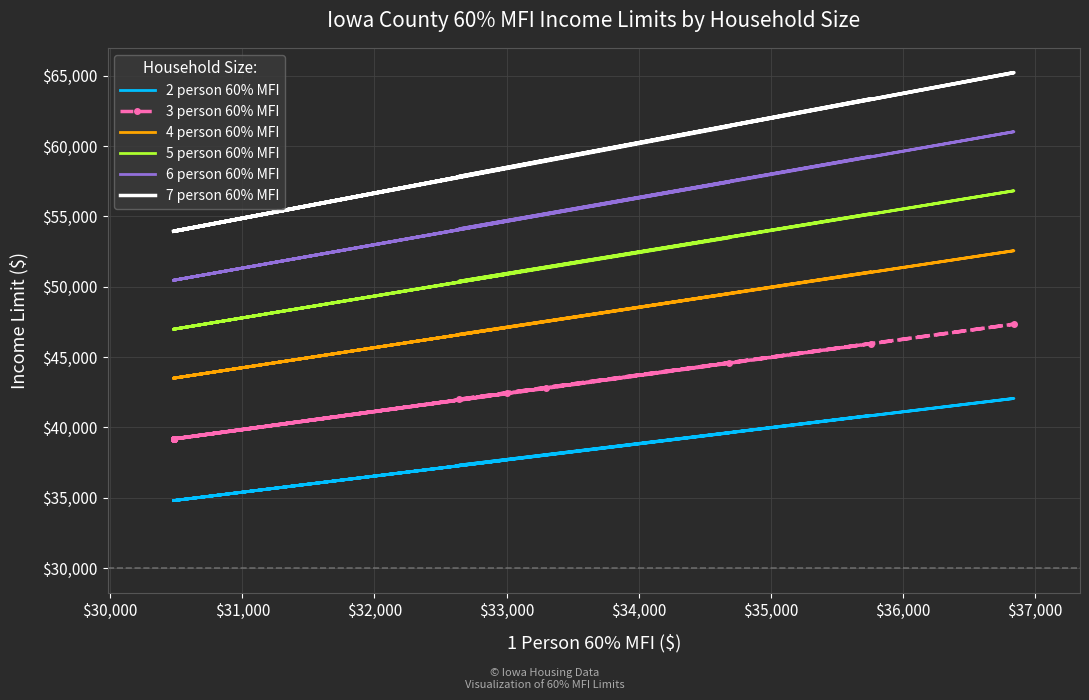

Reading right to left, what are all the values shown in this chart?

2 person 60% MFI: 39600	34800	37680	34800	34800	34800	38040	42060	37320	40860	34800	34800	34800	34800	34800
3 person 60% MFI: 44580	39180	42420	39180	39180	39180	42780	47340	42000	45960	39180	39180	39180	39180	39180
4 person 60% MFI: 49500	43500	47100	43500	43500	43500	47520	52560	46620	51060	43500	43500	43500	43500	43500
5 person 60% MFI: 53460	46980	50880	46980	46980	46980	51360	56820	50400	55200	46980	46980	46980	46980	46980
6 person 60% MFI: 57420	50460	54660	50460	50460	50460	55140	61020	54120	59280	50460	50460	50460	50460	50460
7 person 60% MFI: 61380	53940	58440	53940	53940	53940	58980	65220	57840	63360	53940	53940	53940	53940	53940